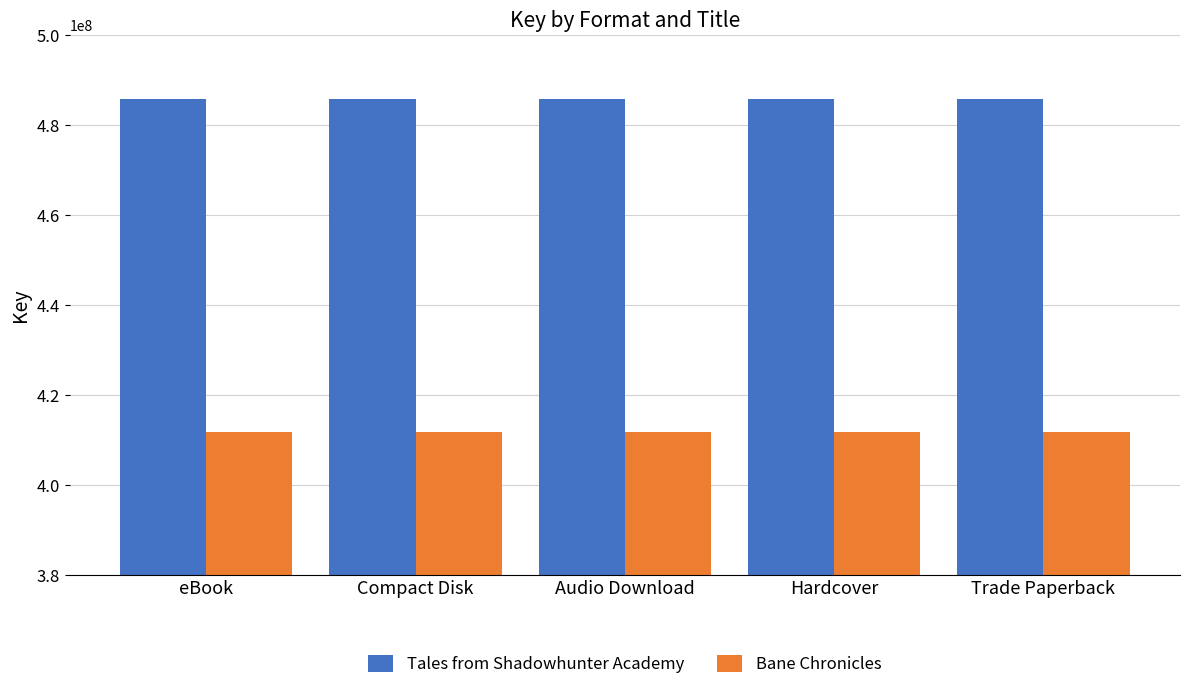

What is the sum of the Bane Chronicles values at eBook and Audio Download?

823674124